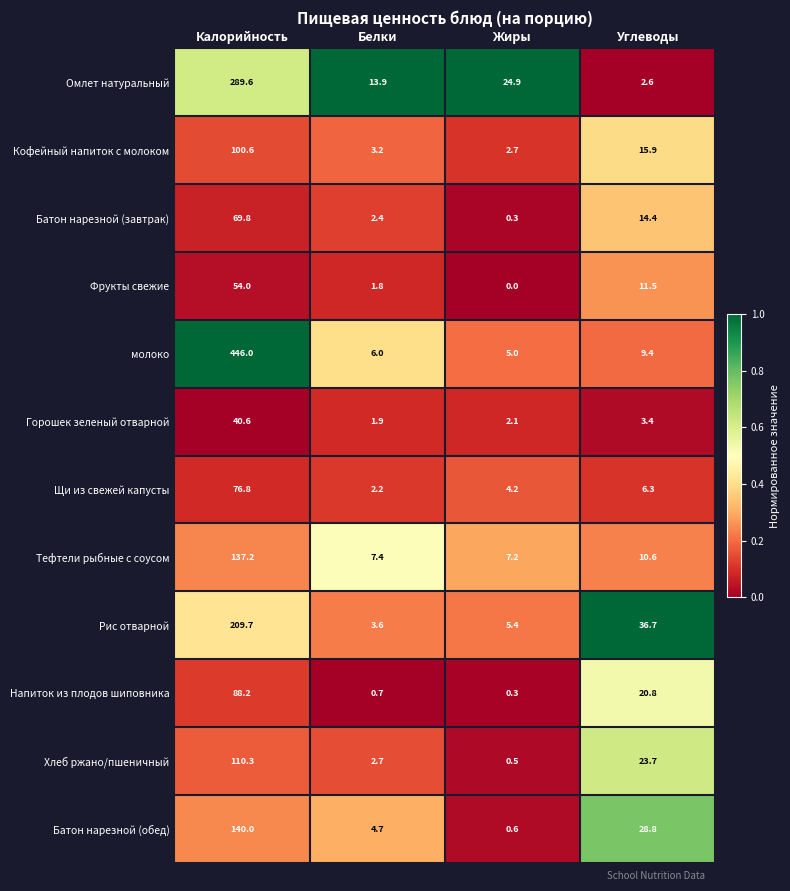

What is the difference between the maximum and minimum values in the Горошек зеленый отварной series?

38.7